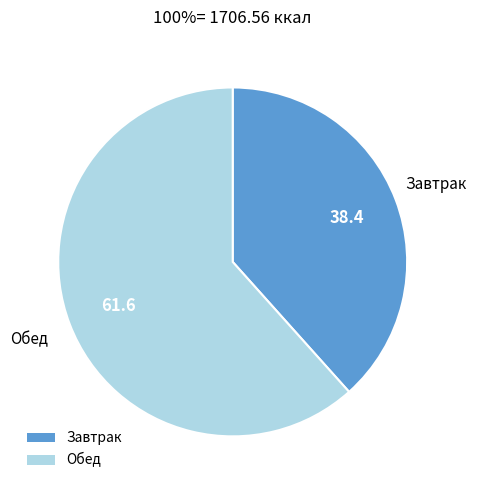

Which category has the smallest portion of the pie?

Завтрак